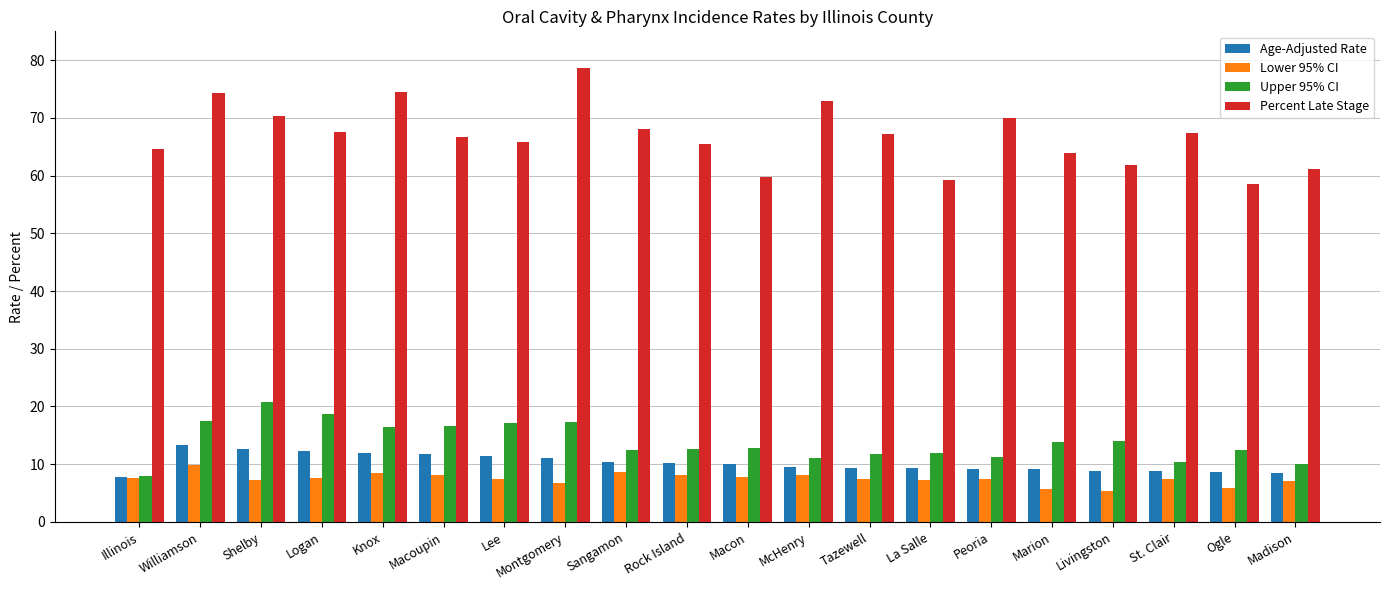

What is the label of the 13th bar from the right?

Montgomery